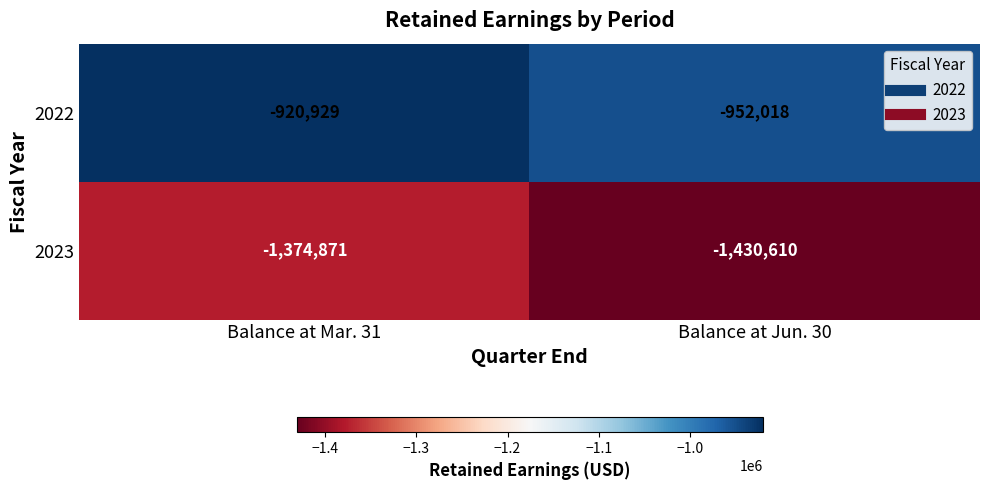

Which category has the lowest value across all series?

Balance at Jun. 30